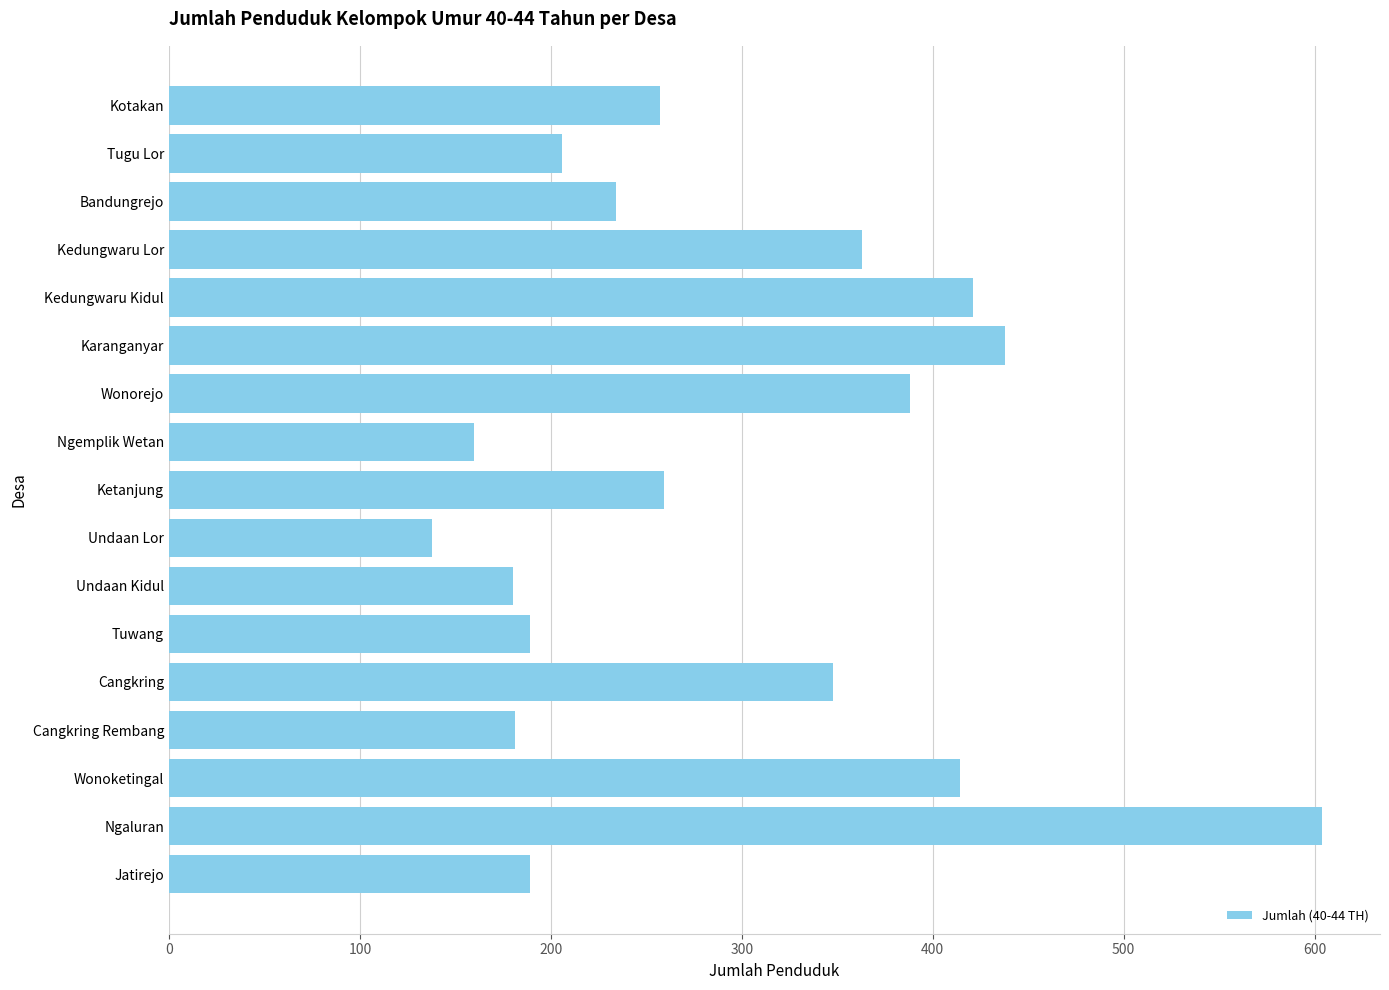

What is the sum of all values?

4969